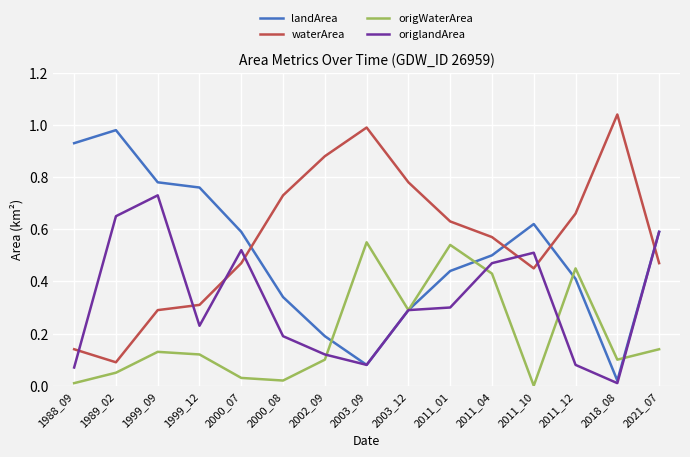

At which category does the chart reach its peak across all series?

2018_08